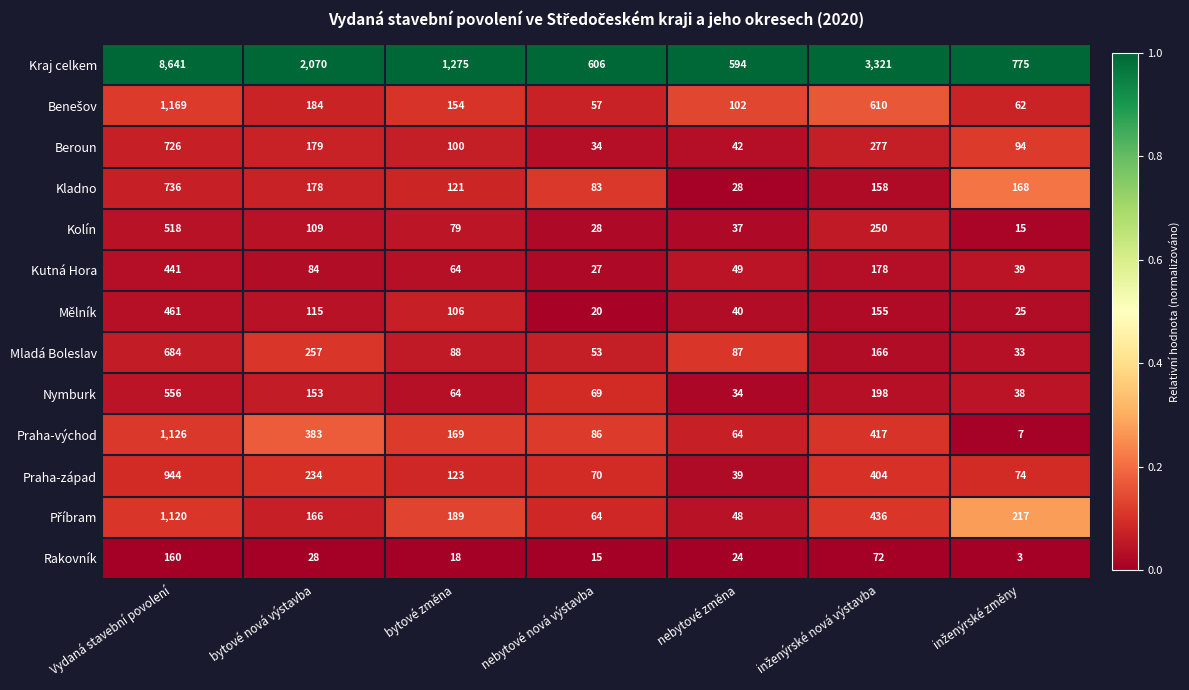

True or false: Nymburk has a value of 32 at bytové změna.

False